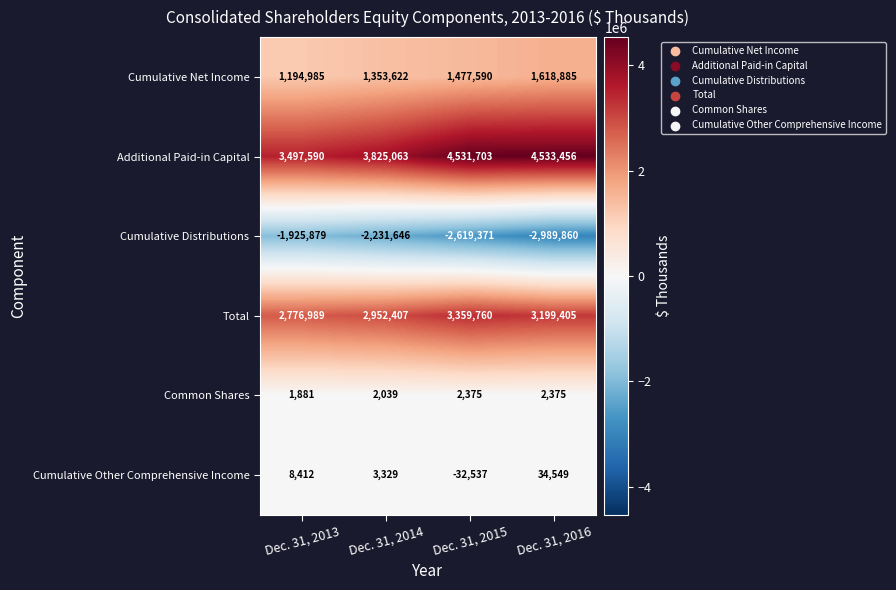

Rank the series at Dec. 31, 2015 from highest to lowest value.

Additional Paid-in Capital, Total, Cumulative Net Income, Common Shares, Cumulative Other Comprehensive Income, Cumulative Distributions